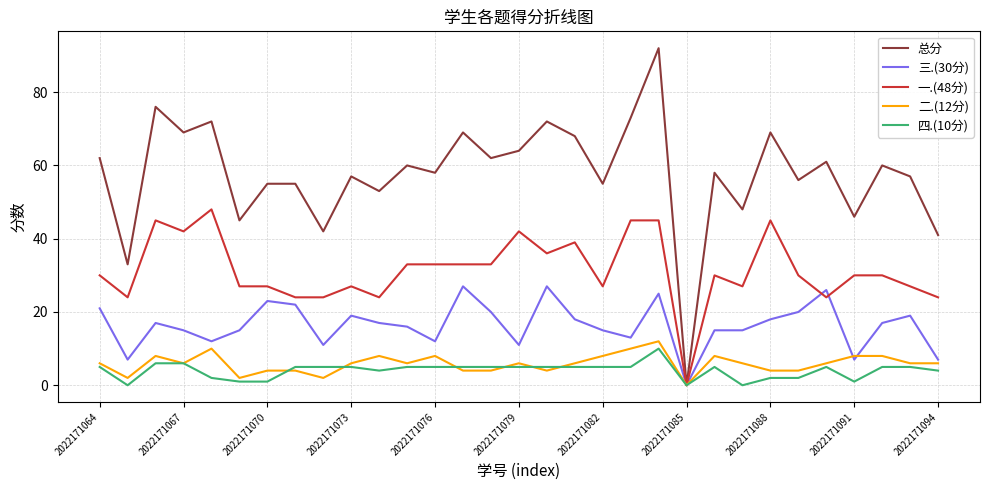

Which series has the widest spread of values?

总分